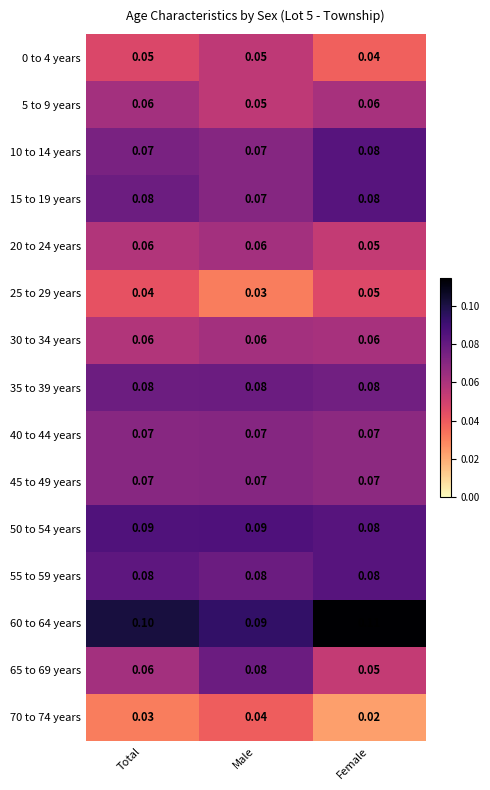

How many series are shown in this chart?

15